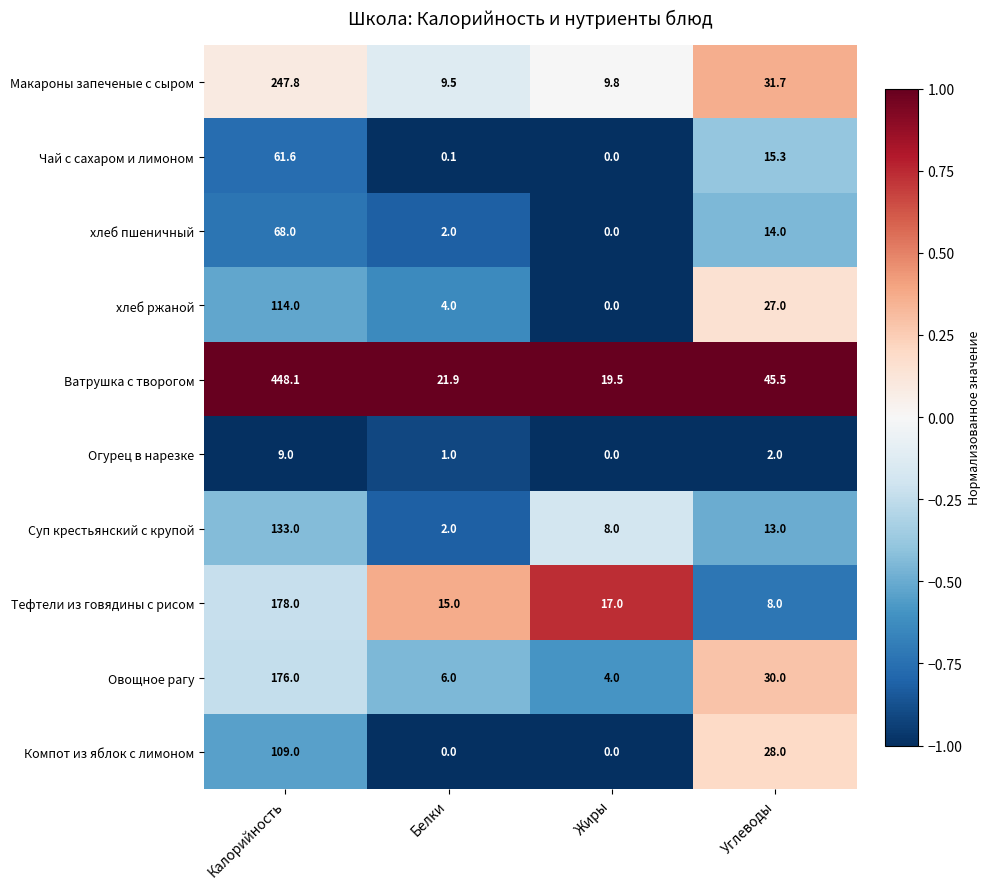

What value does the Огурец в нарезке series have at Углеводы?

2.0